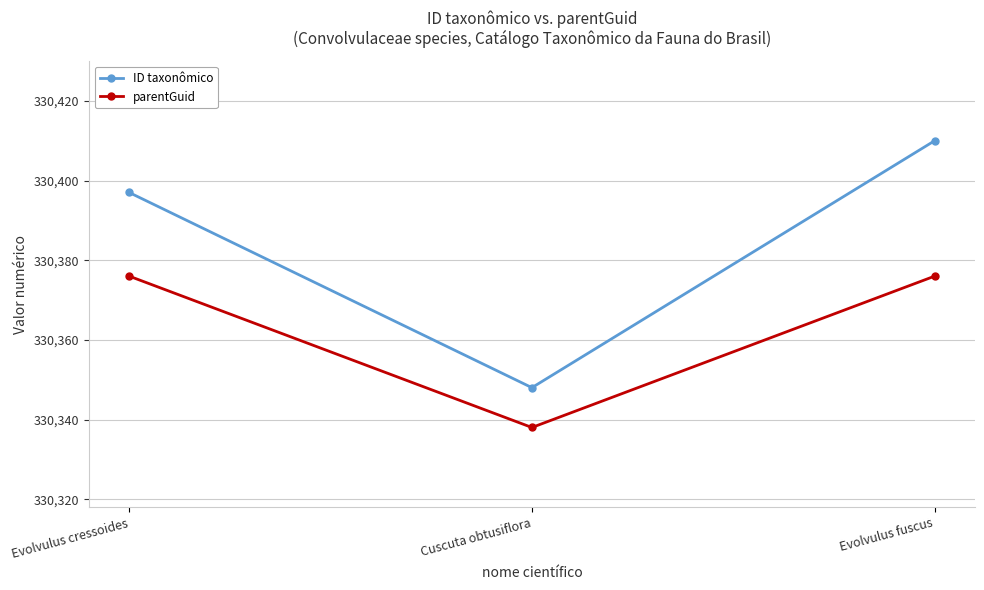

What is the difference between the maximum and minimum values in the ID taxonômico series?

62